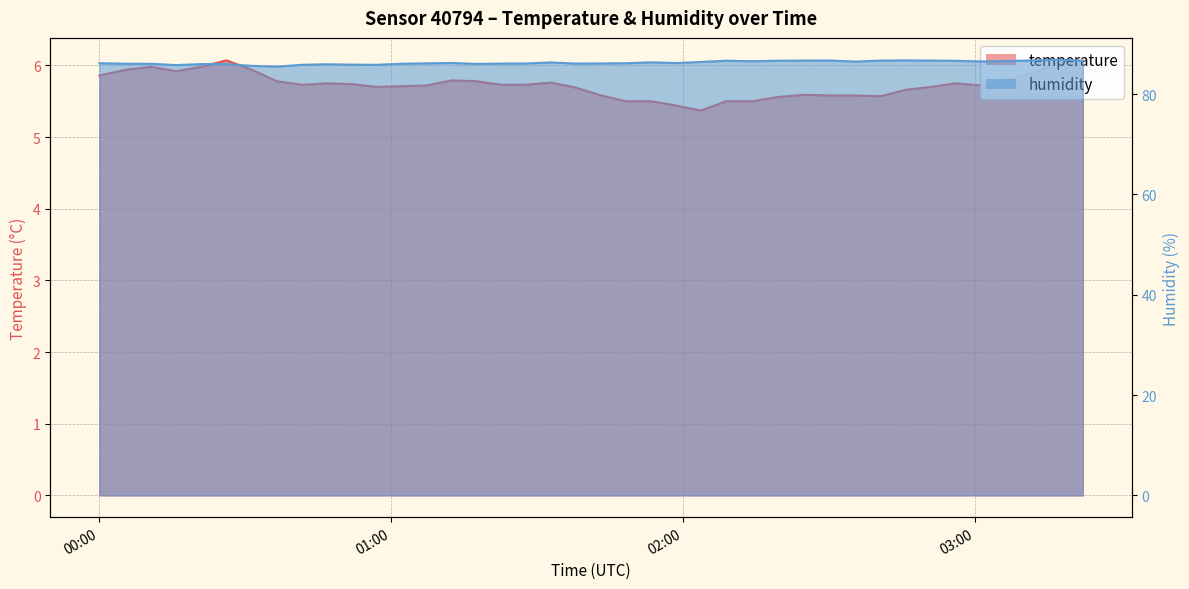

What are all the series names shown in the legend?

temperature, humidity